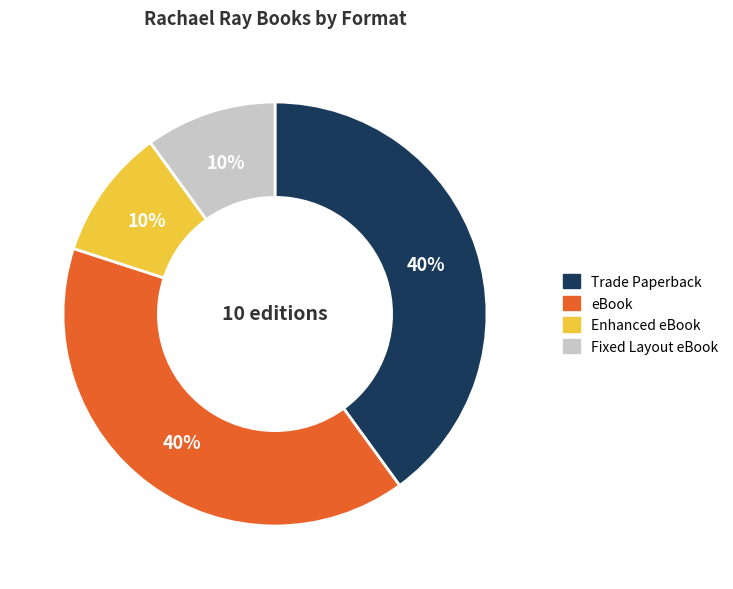

To the nearest percent, what is the combined percentage of Fixed Layout eBook and Enhanced eBook?

20%